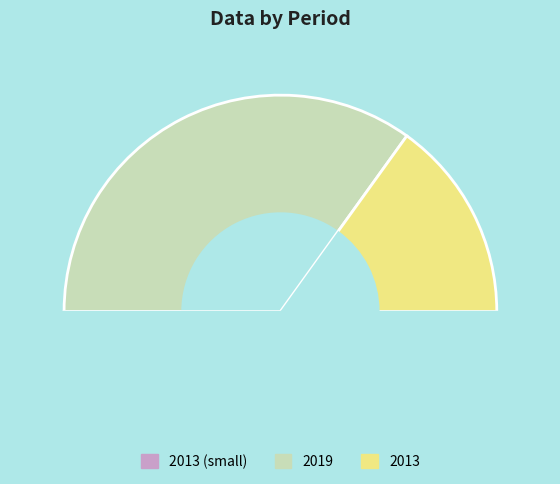

Is it true that 2013 is 38% of the pie?

False